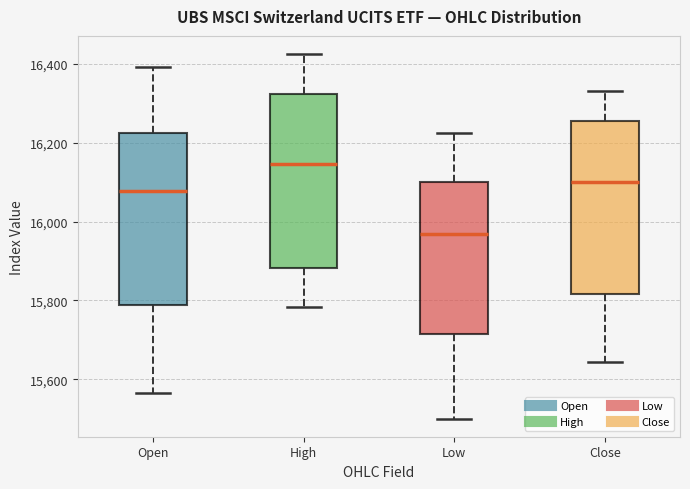

Reading left to right, transcribe this box plot: for each box, give where its median line is, the range the box spans, and where its two whiskers end, as read against the y-axis. The values are not printed on the chart, so give them approximately, as read against the axis.

Open: median 16080, box 15780 to 16220, whiskers 15560 to 16400
High: median 16140, box 15880 to 16320, whiskers 15780 to 16420
Low: median 15960, box 15720 to 16100, whiskers 15500 to 16220
Close: median 16100, box 15820 to 16260, whiskers 15640 to 16340